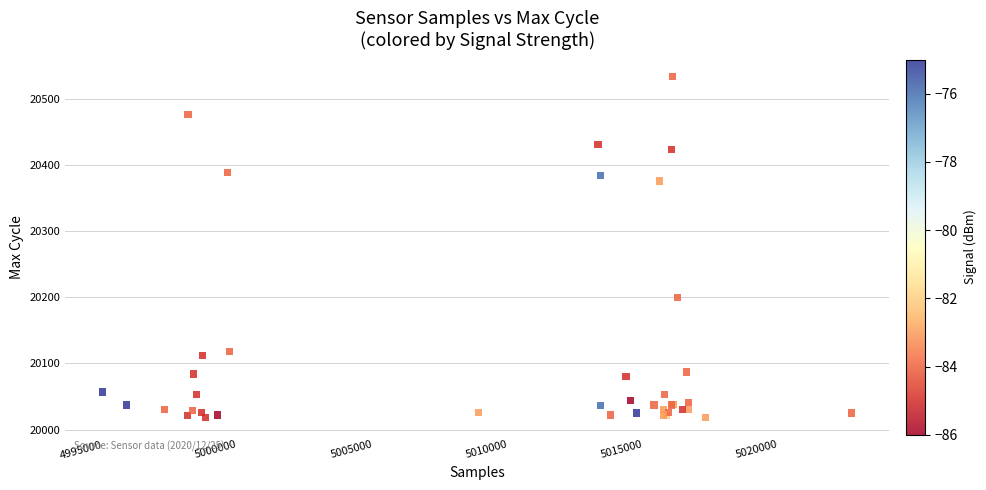

What Y value in the scatter plot is closest to 20276?

20200